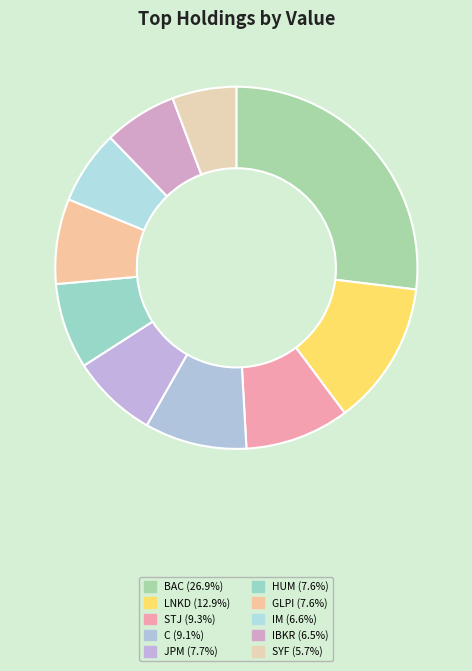

Count the number of slices in the pie.

10